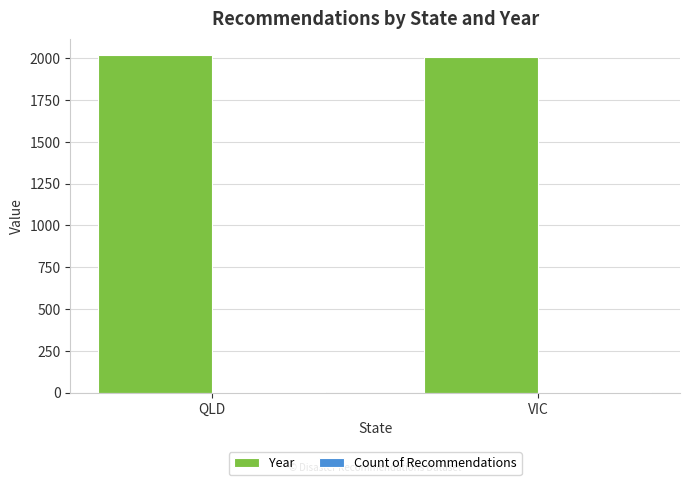

What is the sum of all Year values?

4025